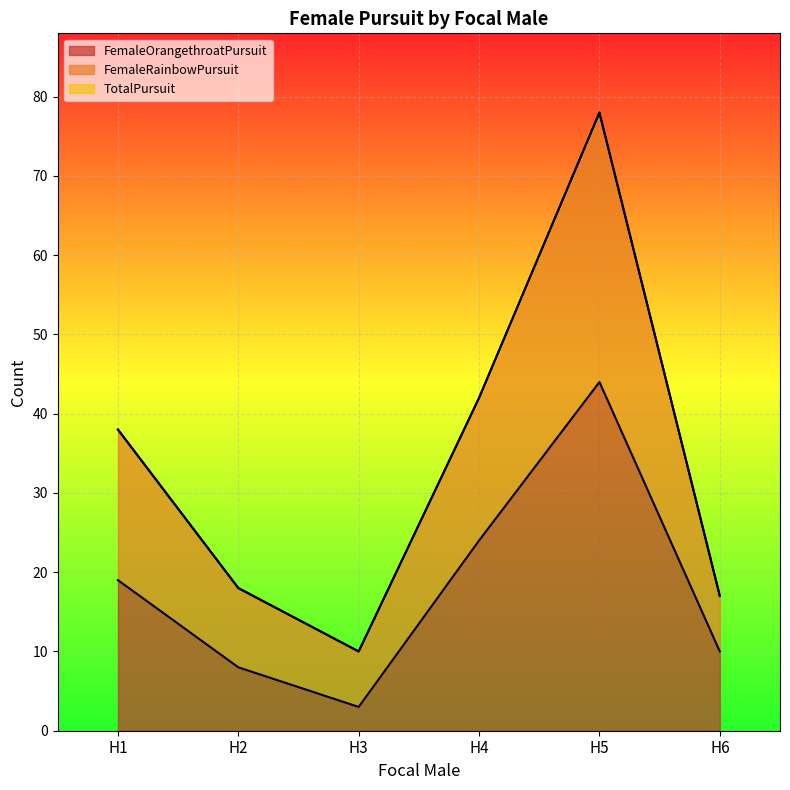

How many data points in FemaleRainbowPursuit are less than 38?

3